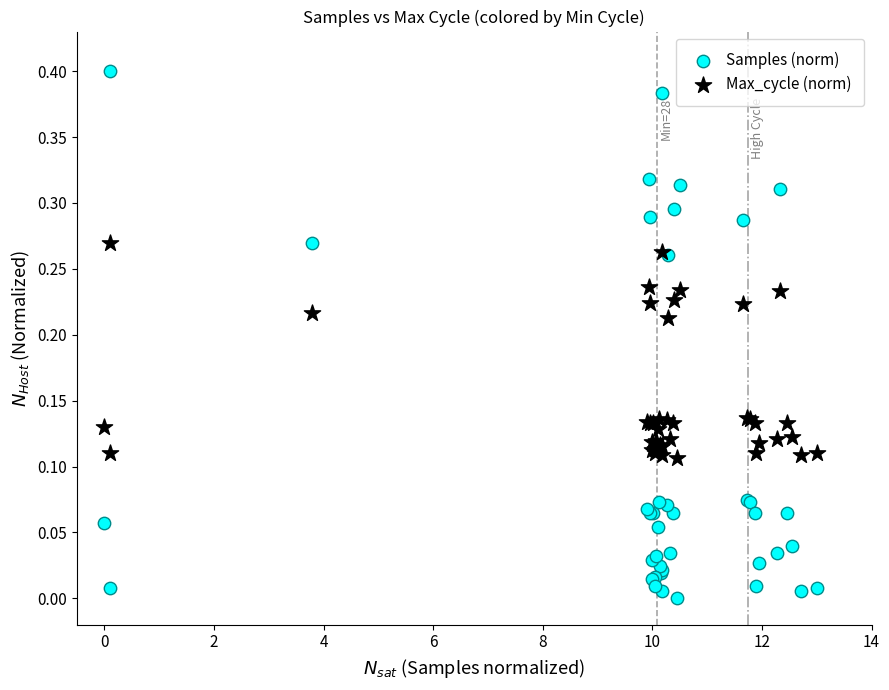

Which series has the widest spread of Y values?

Samples (norm)